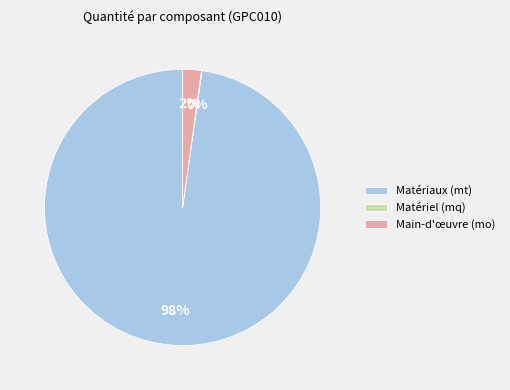

To the nearest percent, what percentage of the pie is Matériaux (mt)?

98%